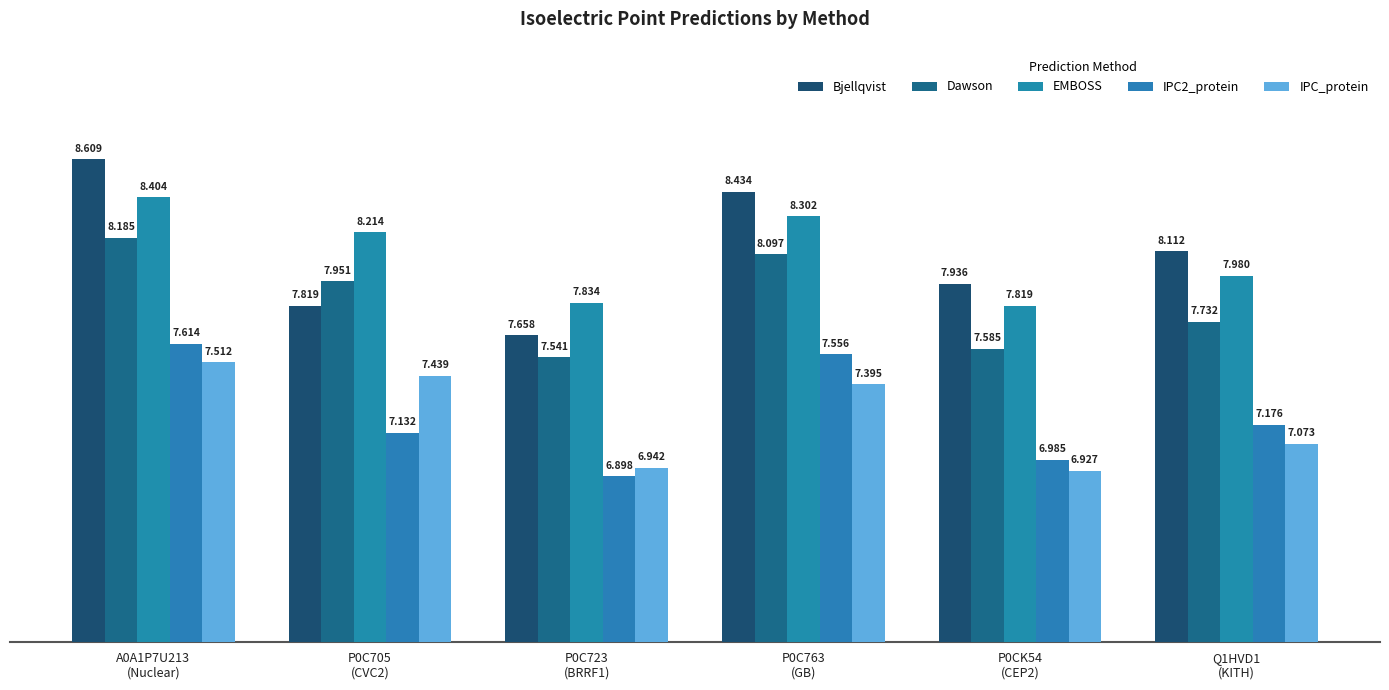

How many data points in Bjellqvist are above 8?

3